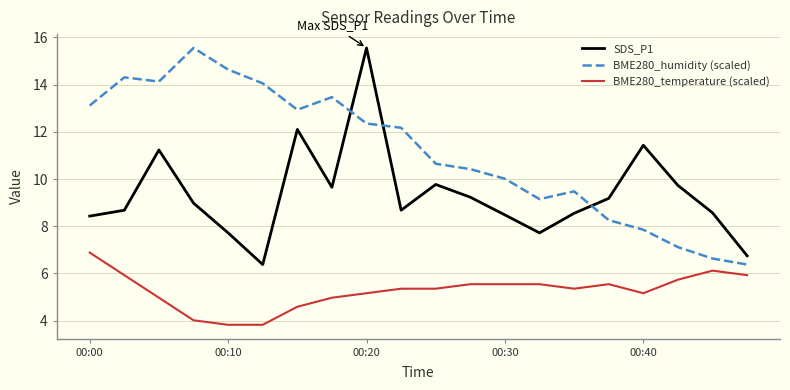

What is the difference between the maximum and minimum values in the BME280_humidity (scaled) series?

9.2